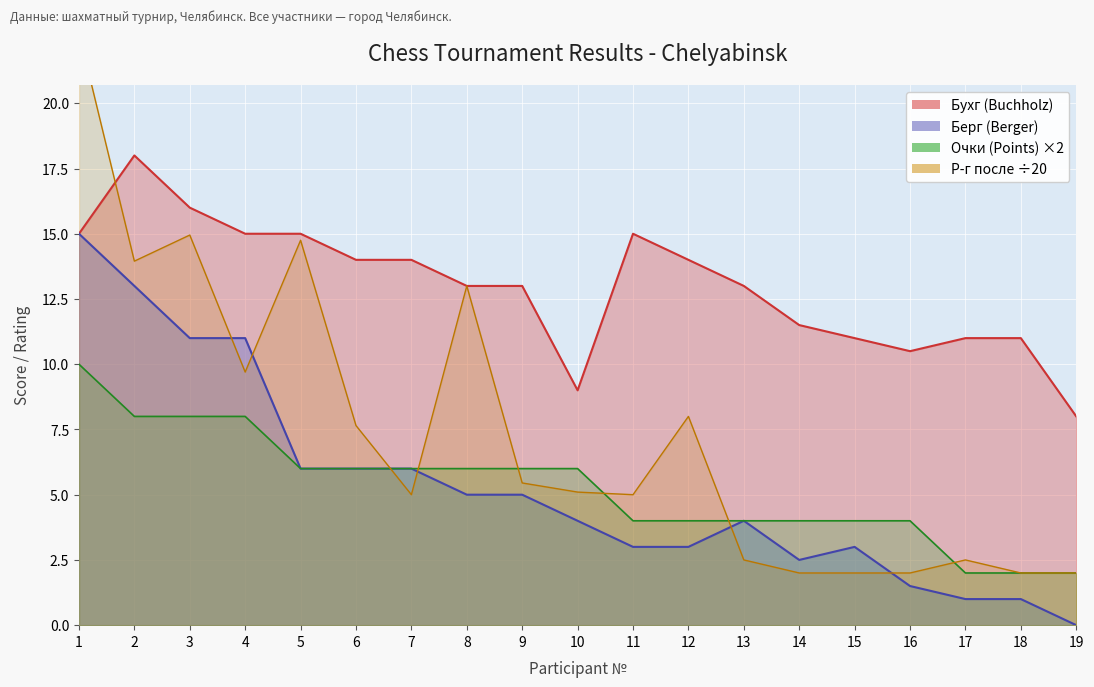

Reading left to right, list all the values displayed in this chart.

Очки (Points): 1=10.0	2=8.0	3=8.0	4=8.0	5=6.0	6=6.0	7=6.0	8=6.0	9=6.0	10=6.0	11=4.0	12=4.0	13=4.0	14=4.0	15=4.0	16=4.0	17=2.0	18=2.0	19=2.0
Р-г после (Rating After): 1=22.7	2=13.9	3=14.9	4=9.7	5=14.8	6=7.7	7=5.0	8=13.0	9=5.5	10=5.1	11=5.0	12=8.0	13=2.5	14=2.0	15=2.0	16=2.0	17=2.5	18=2.0	19=2.0
Бухг (Buchholz): 1=15.0	2=18.0	3=16.0	4=15.0	5=15.0	6=14.0	7=14.0	8=13.0	9=13.0	10=9.0	11=15.0	12=14.0	13=13.0	14=11.5	15=11.0	16=10.5	17=11.0	18=11.0	19=8.0
Берг (Berger): 1=15.0	2=13.0	3=11.0	4=11.0	5=6.0	6=6.0	7=6.0	8=5.0	9=5.0	10=4.0	11=3.0	12=3.0	13=4.0	14=2.5	15=3.0	16=1.5	17=1.0	18=1.0	19=0.0